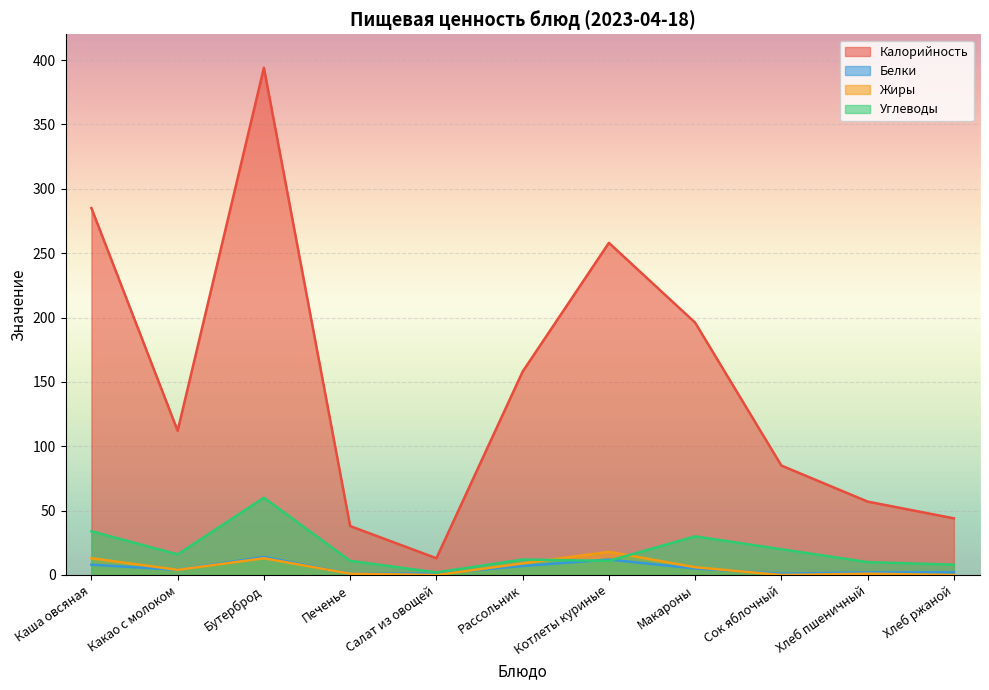

How many intersections are there between Белки and Жиры?

2